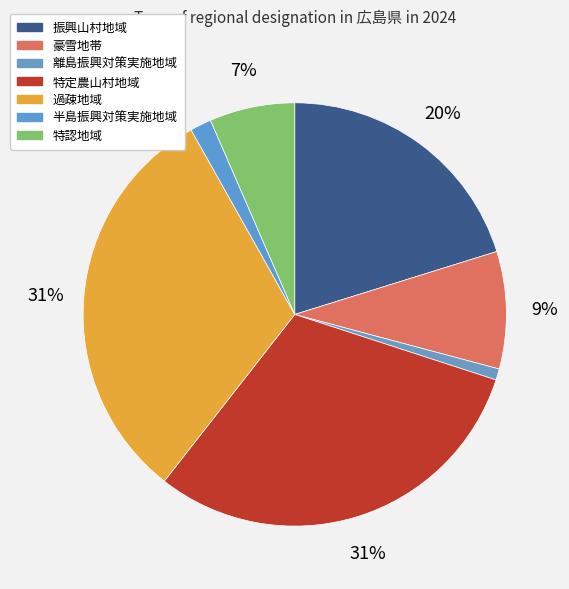

What is the total percentage of 半島振興対策実施地域 and 特定農山村地域?

32.2%